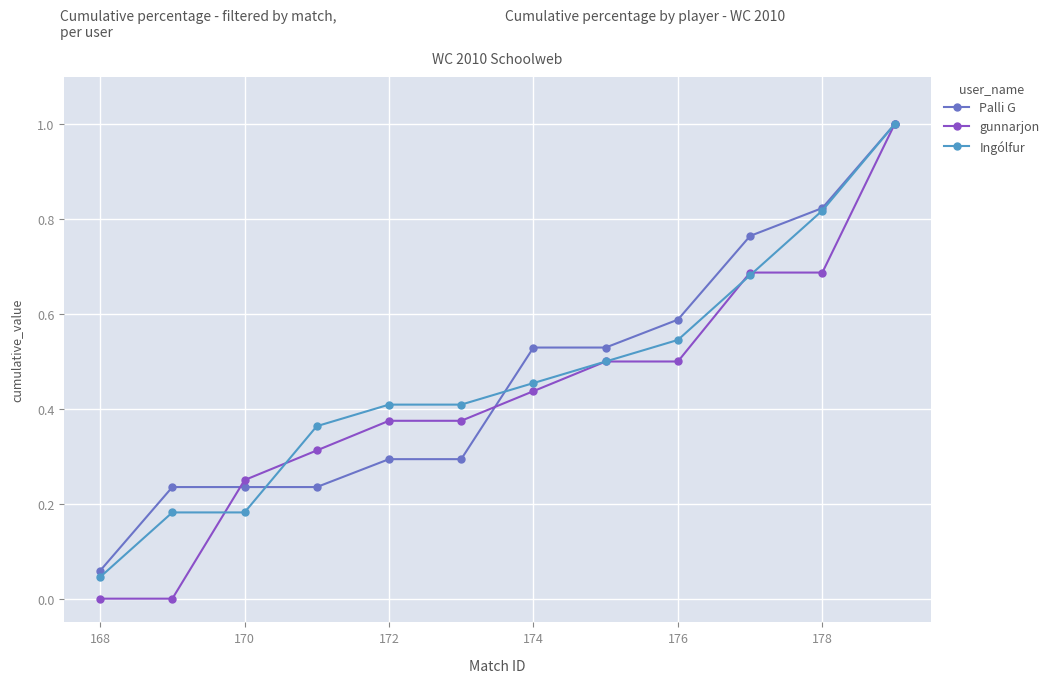

Count the number of data series in this chart.

3